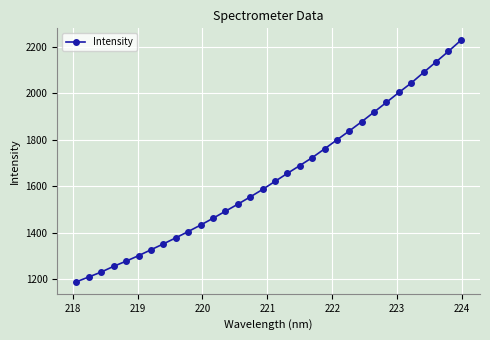

What is the sum of all values?

52475.8